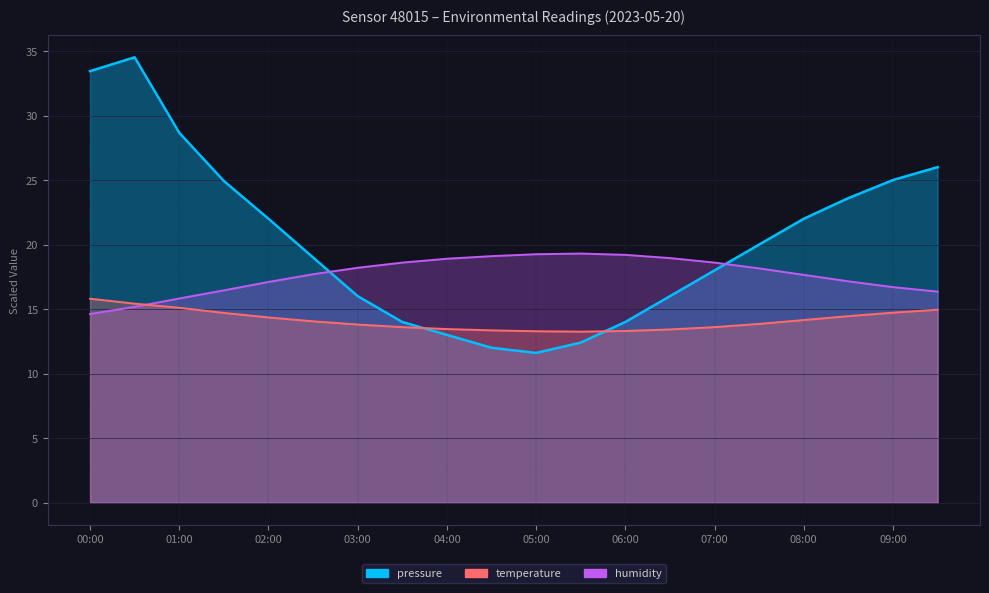

Reading left to right, transcribe all the data shown in this chart.

pressure: 33.4	34.5	28.7	24.9	22.0	19.0	16.0	14.0	13.0	12.0	11.6	12.4	14.0	16.0	18.0	20.0	22.0	23.6	25.0	26.0
temperature: 15.8	15.4	15.1	14.7	14.3	14.1	13.8	13.6	13.4	13.3	13.3	13.2	13.3	13.4	13.6	13.8	14.2	14.4	14.7	14.9
humidity: 14.6	15.2	15.8	16.5	17.1	17.7	18.2	18.6	18.9	19.1	19.2	19.3	19.2	19.0	18.6	18.1	17.6	17.1	16.7	16.4